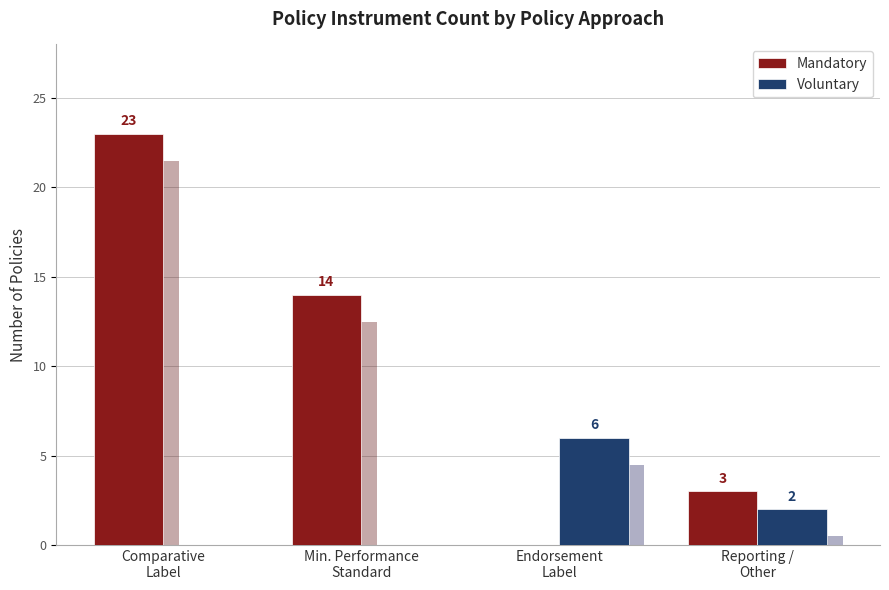

Is it true that Mandatory equals 37 at Comparative
Label?

False